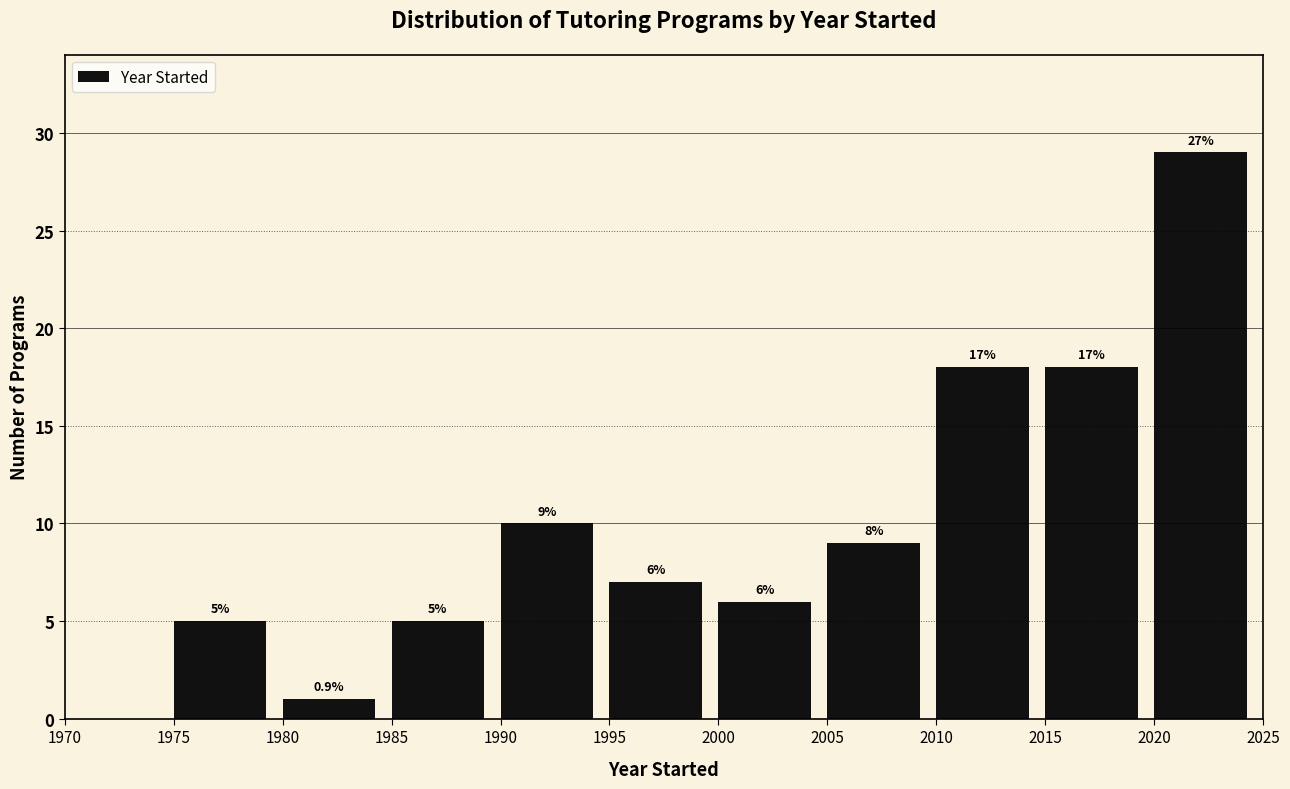

Which range on the x-axis has the tallest bar?

2020 to 2025